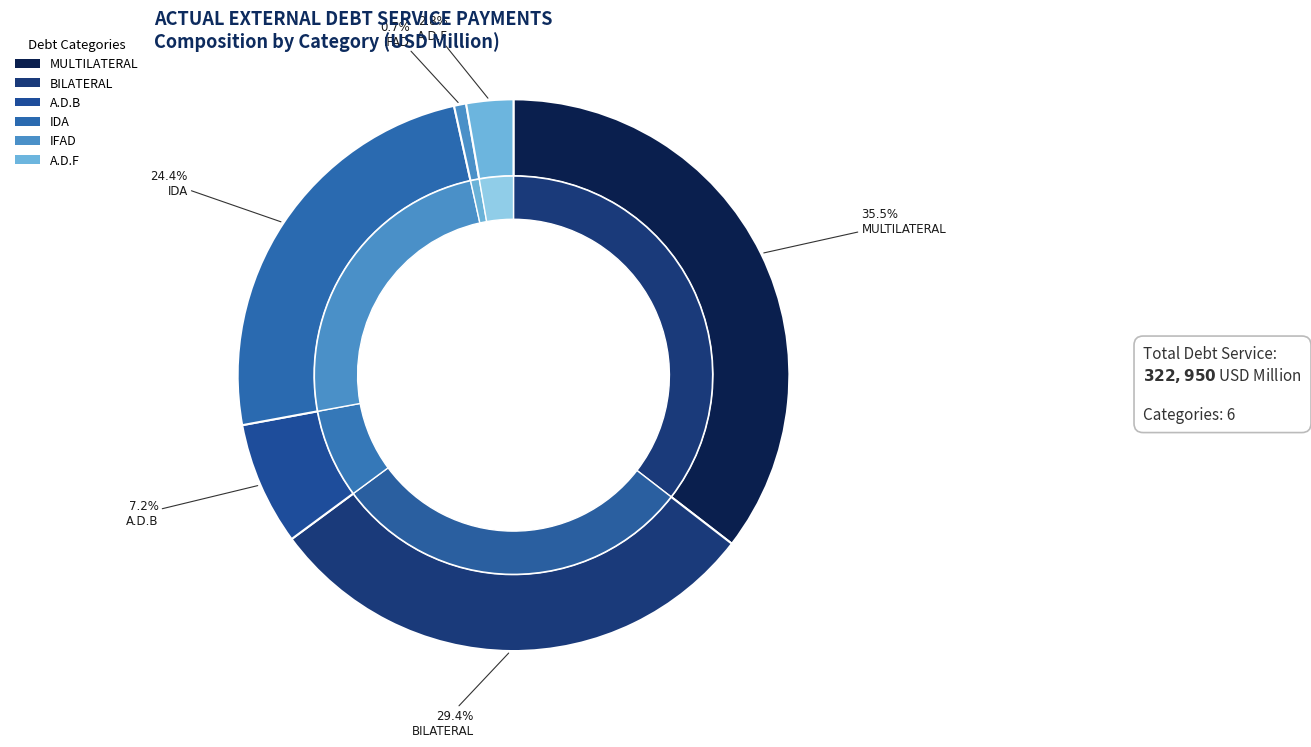

How many slices are in this pie chart?

6